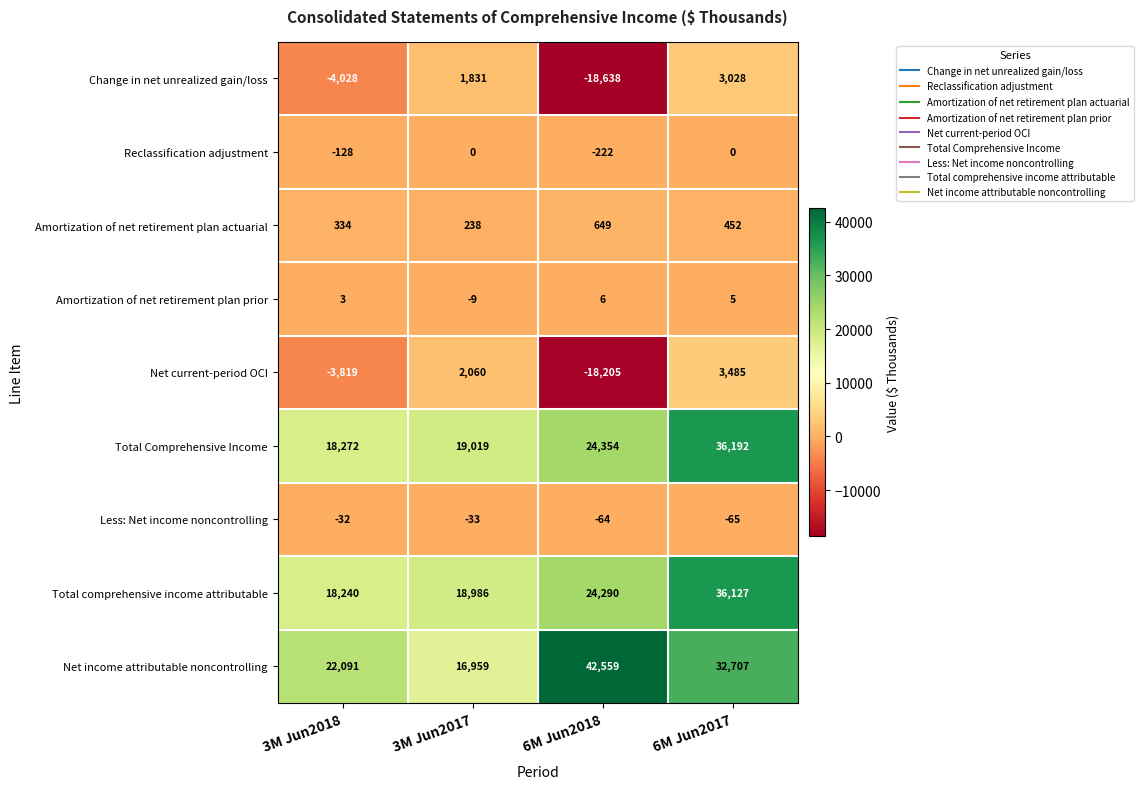

What is the total value across all series at 6M Jun2018?

54729